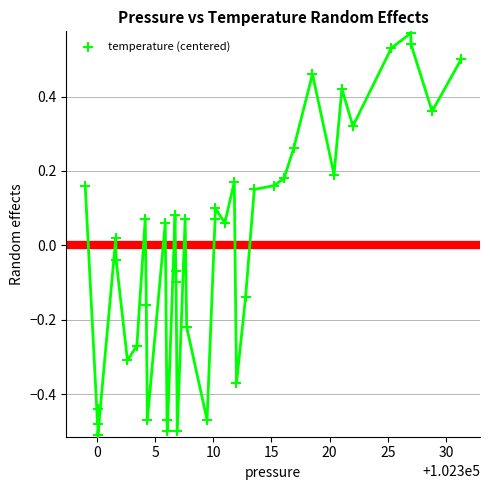

What is the range of X values (max minus min)?

32.3